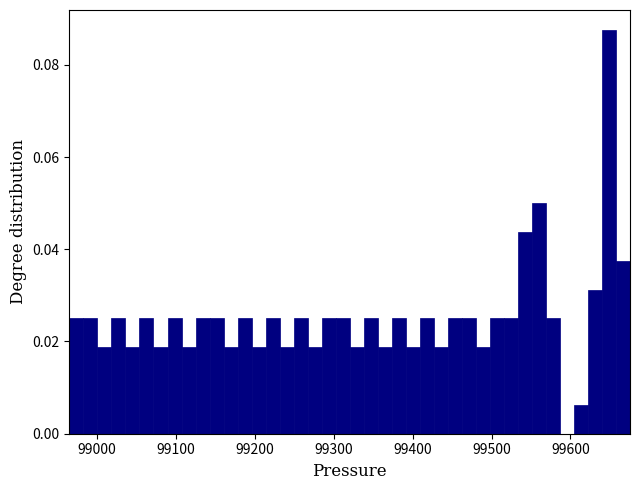

Read against the x-axis, roughly where is the centre of the tallest bar?

99650